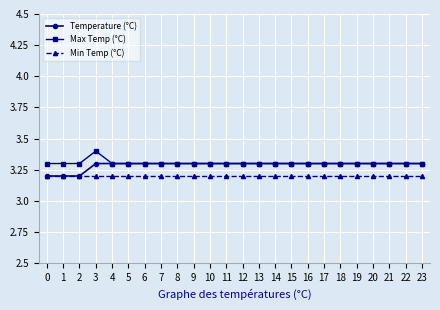

How many distinct data groups are displayed?

3